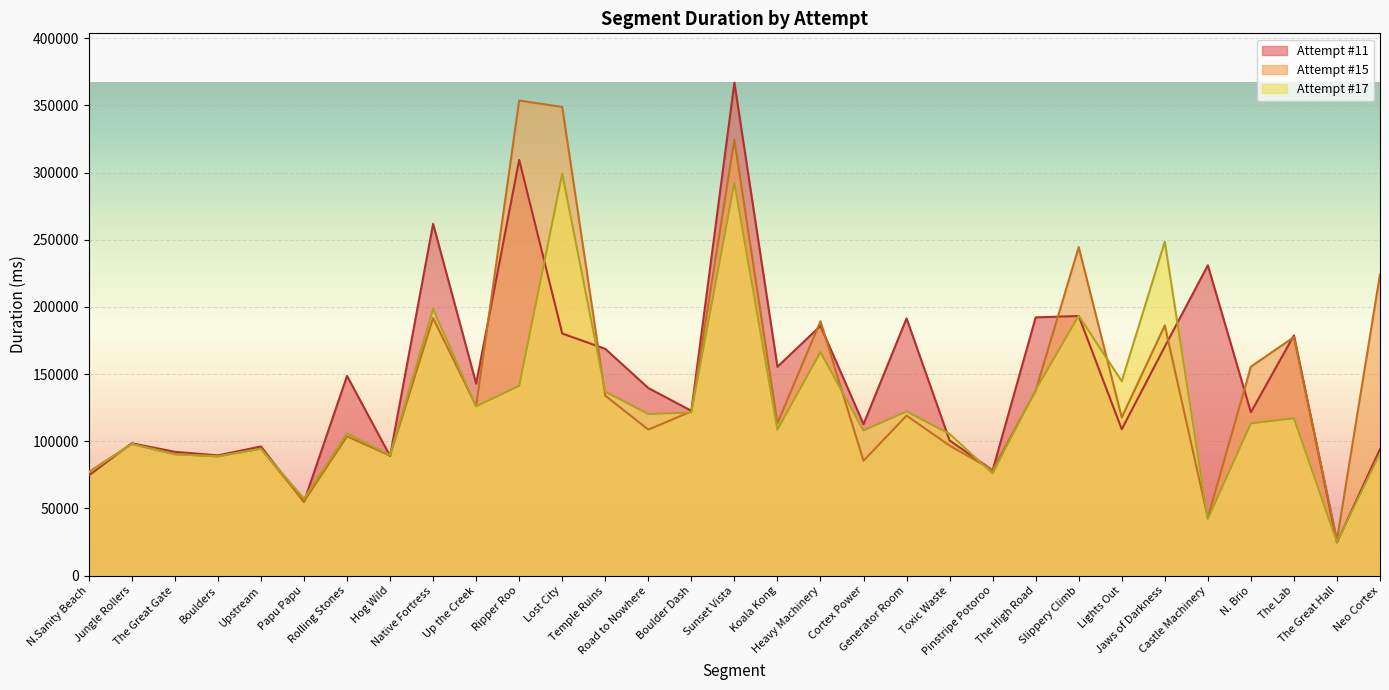

What is the sum of the Attempt #15 values at Up the Creek and Neo Cortex?

350447